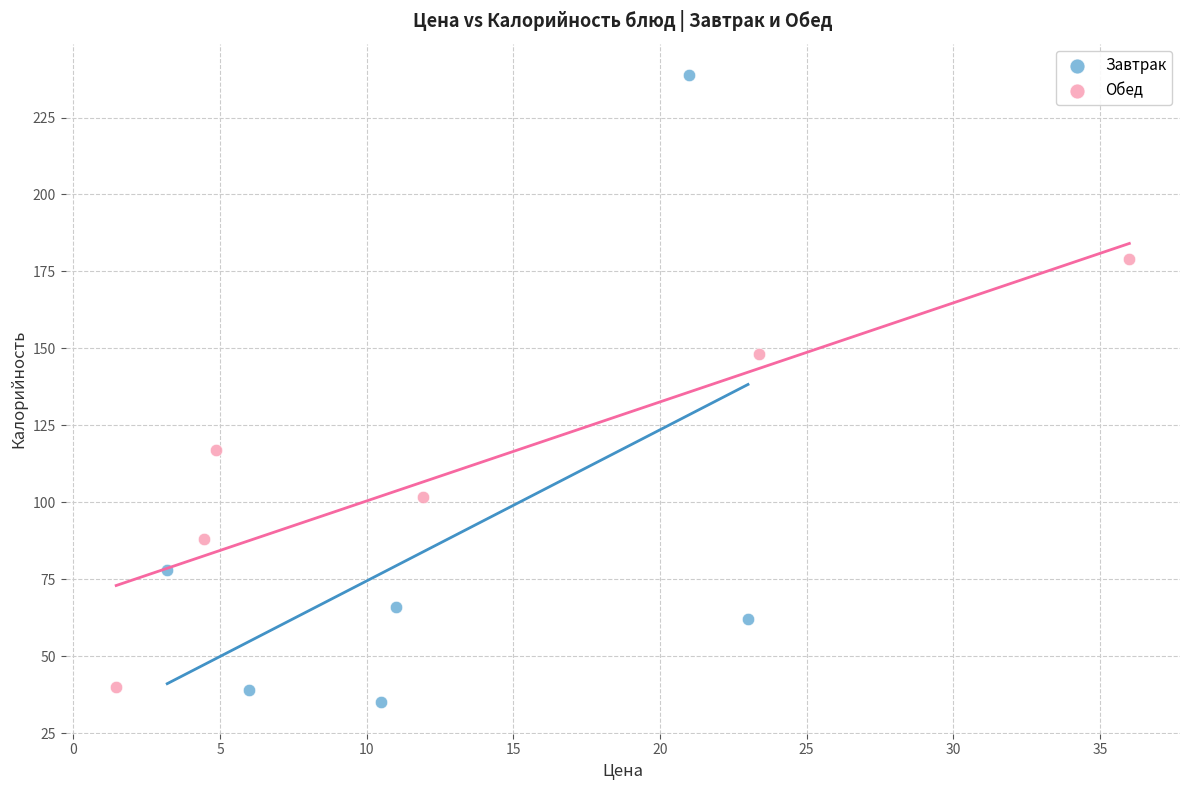

Which series has the widest spread of Y values?

Завтрак